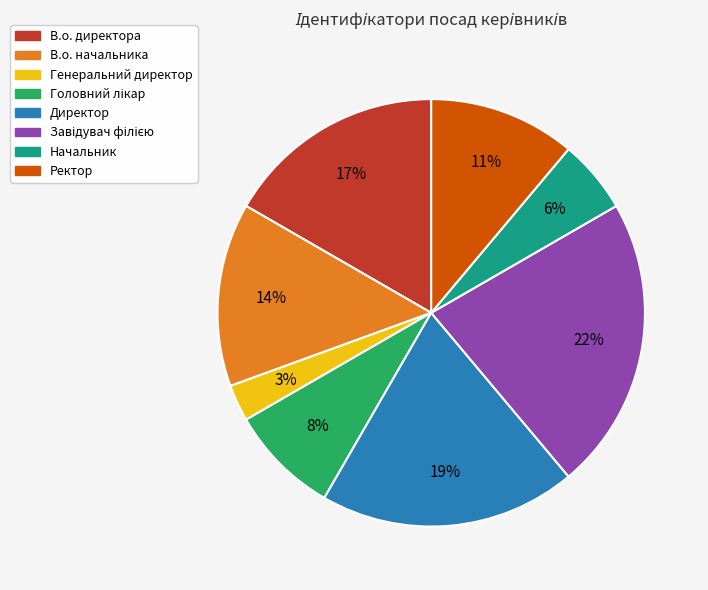

True or false: Директор accounts for 19% of the total.

True